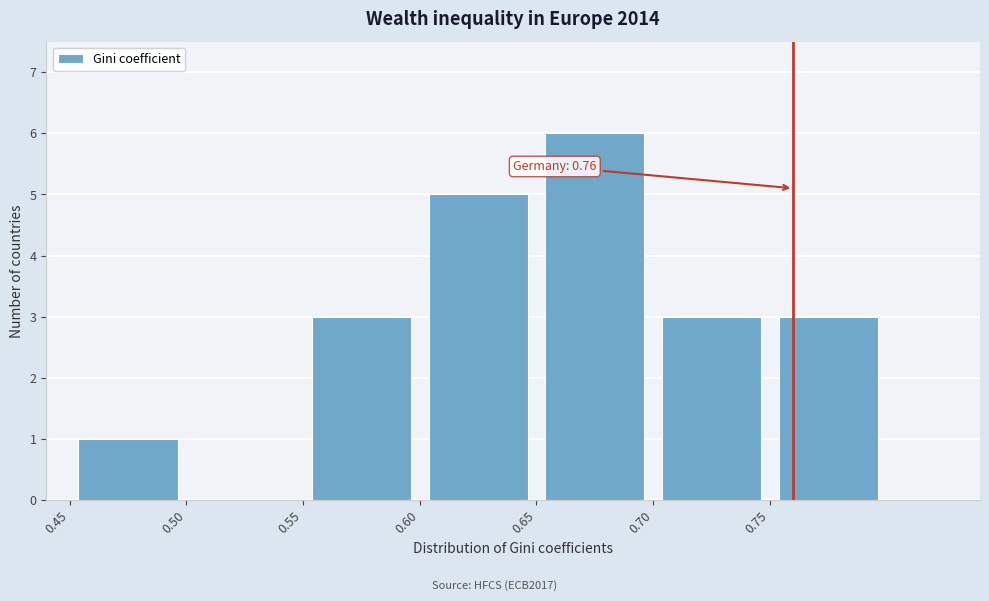

Which range on the x-axis has the tallest bar?

0.65 to 0.70